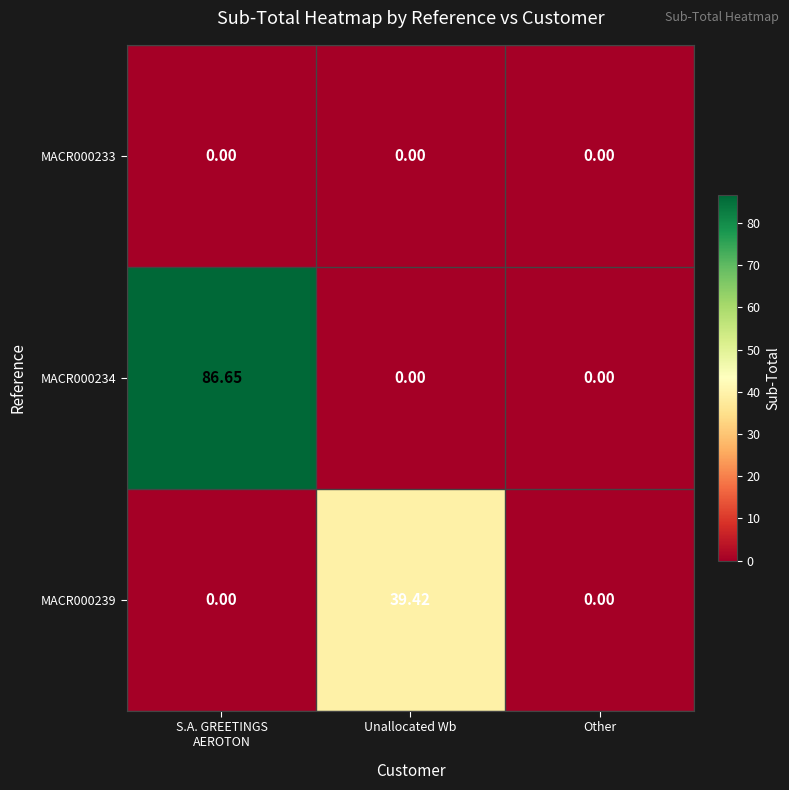

Which series has the widest spread of values?

MACR000234